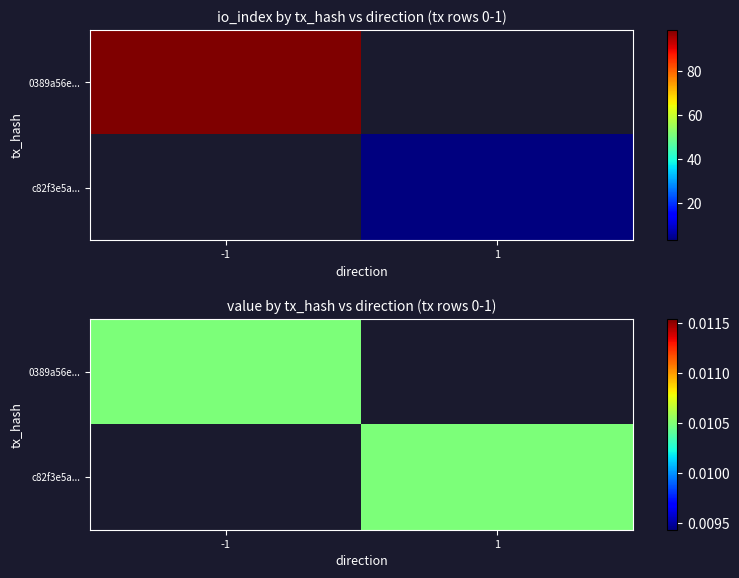

Between 1 and 0, which is larger?

1